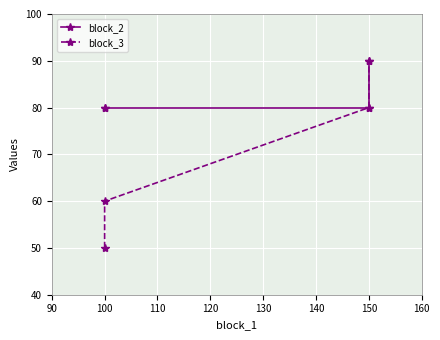

Count the block_2 values in the range 80 to 90.

4